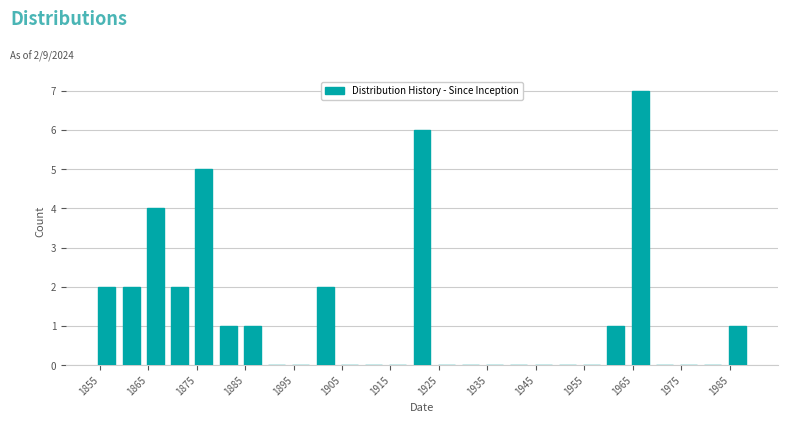

Over which range of the x-axis is the bar tallest?

1964 to 1969